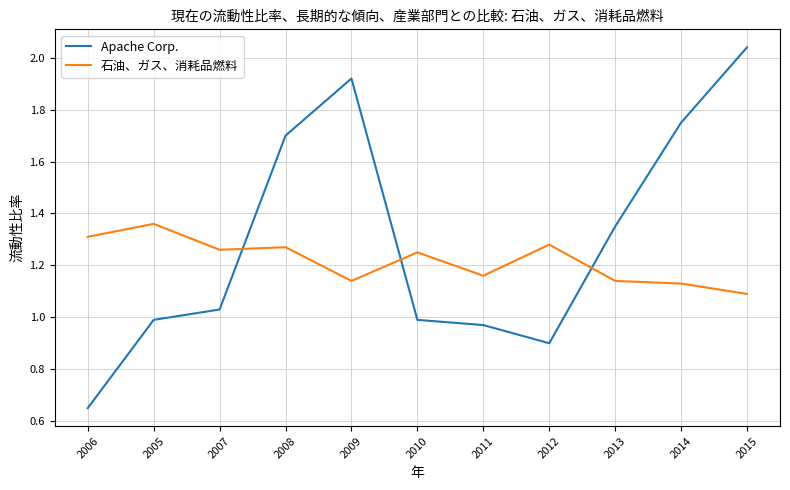

What are all the series names shown in the legend?

Apache Corp., 石油、ガス、消耗品燃料